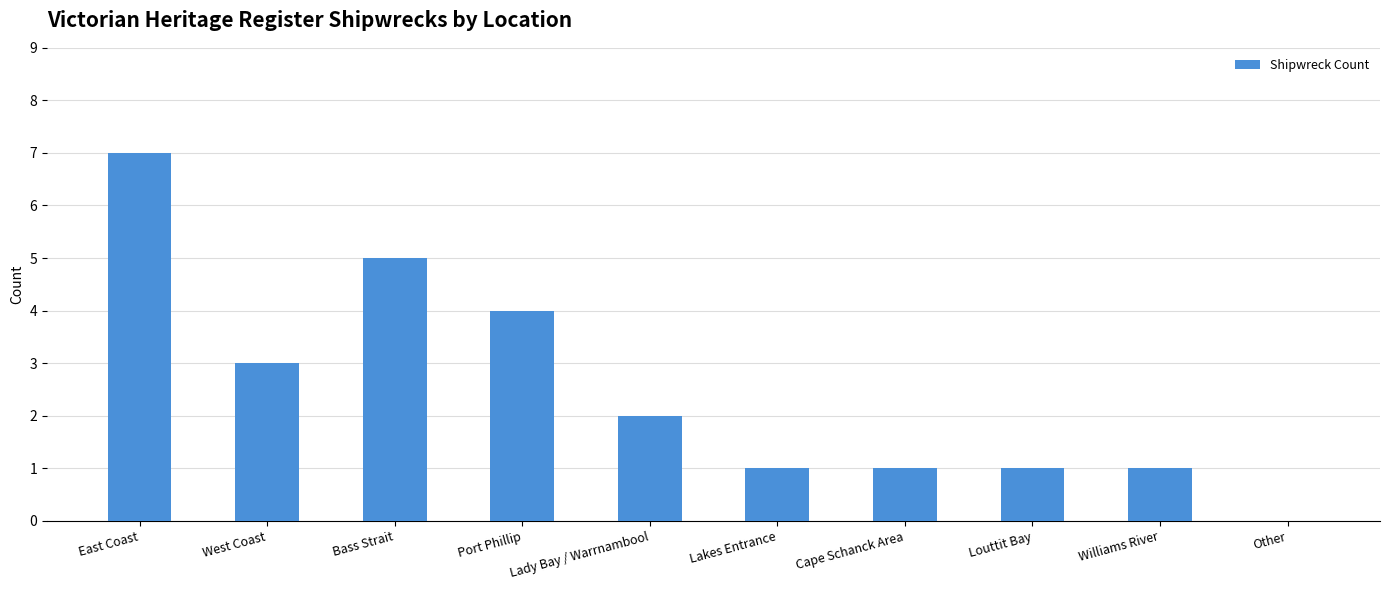

At which category does the chart reach its peak across all series?

East Coast